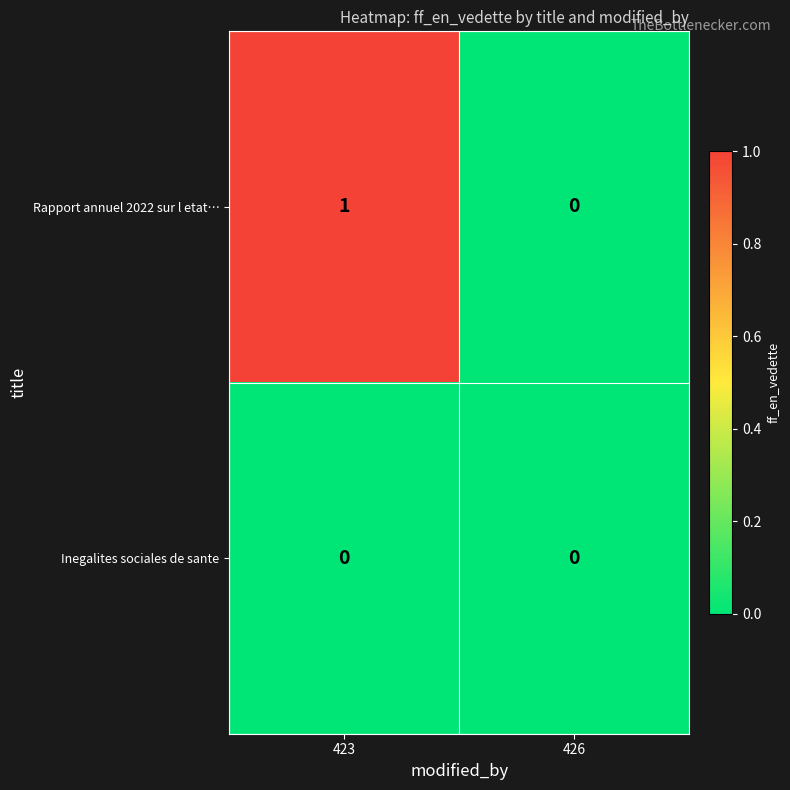

Which series changed the most between 423 and 426?

Rapport annuel 2022 sur l etat…